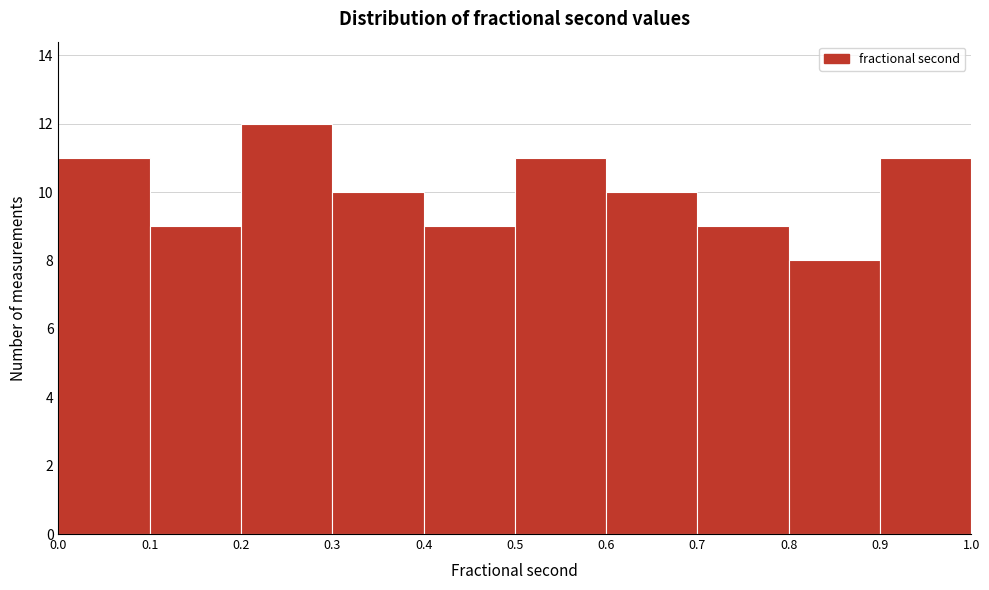

Reading left to right, list every bar in this chart as the range it spans on the x-axis followed by its height. The values are not printed on the chart, so give them approximately, as read against the axis.

0.0 to 0.1: 11
0.1 to 0.2: 9
0.2 to 0.3: 12
0.3 to 0.4: 10
0.4 to 0.5: 9
0.5 to 0.6: 11
0.6 to 0.7: 10
0.7 to 0.8: 9
0.8 to 0.9: 8
0.9 to 1.0: 11